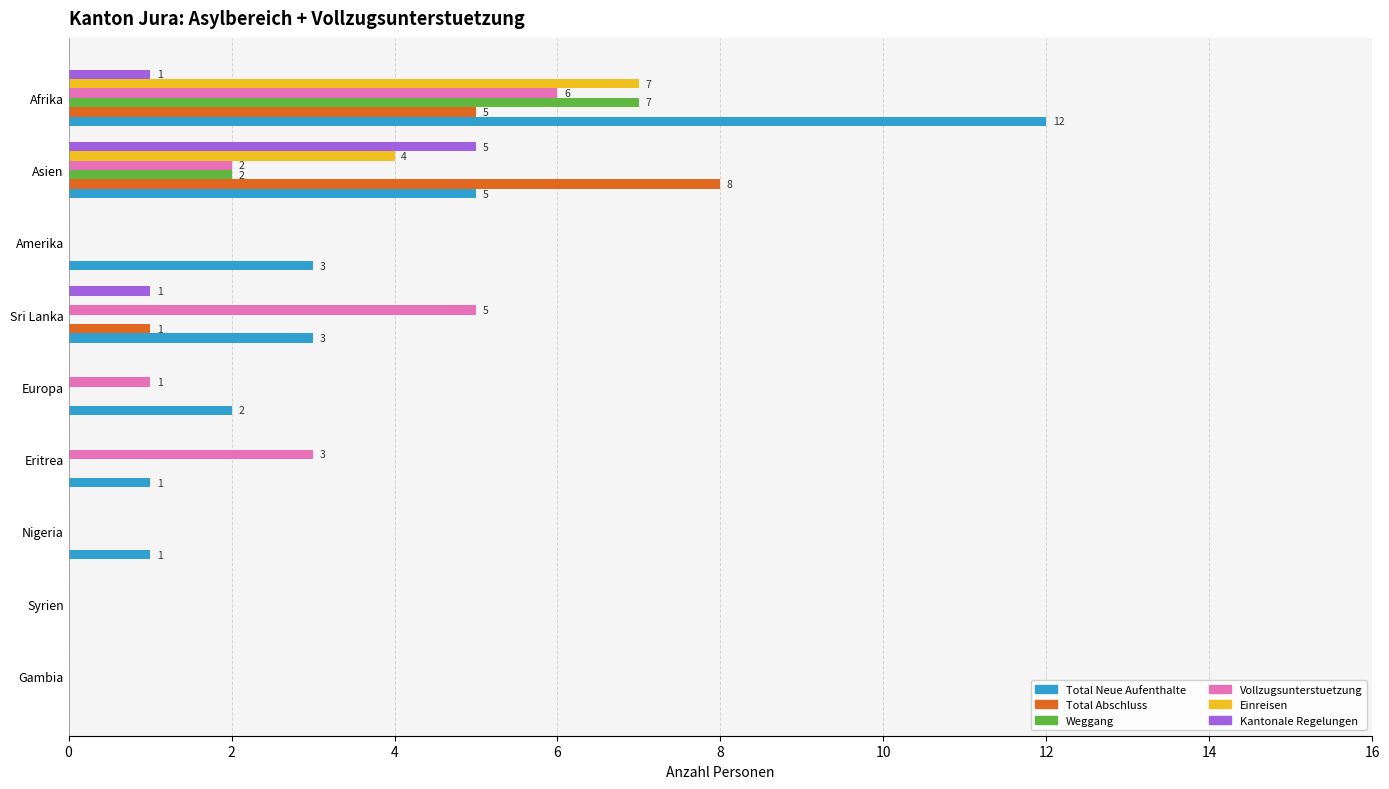

Is the value of Total Neue Aufenthalte at Amerika greater than the value of Vollzugsunterstuetzung at Asien?

Yes